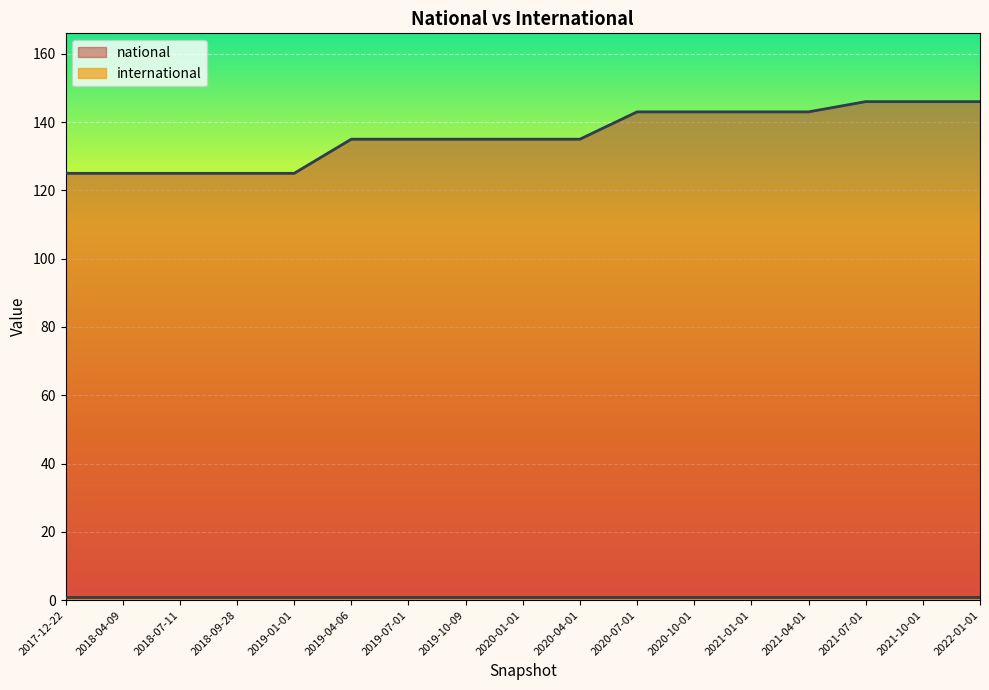

What is the sum of the values at 2020-01-01 and 2018-04-09?

260